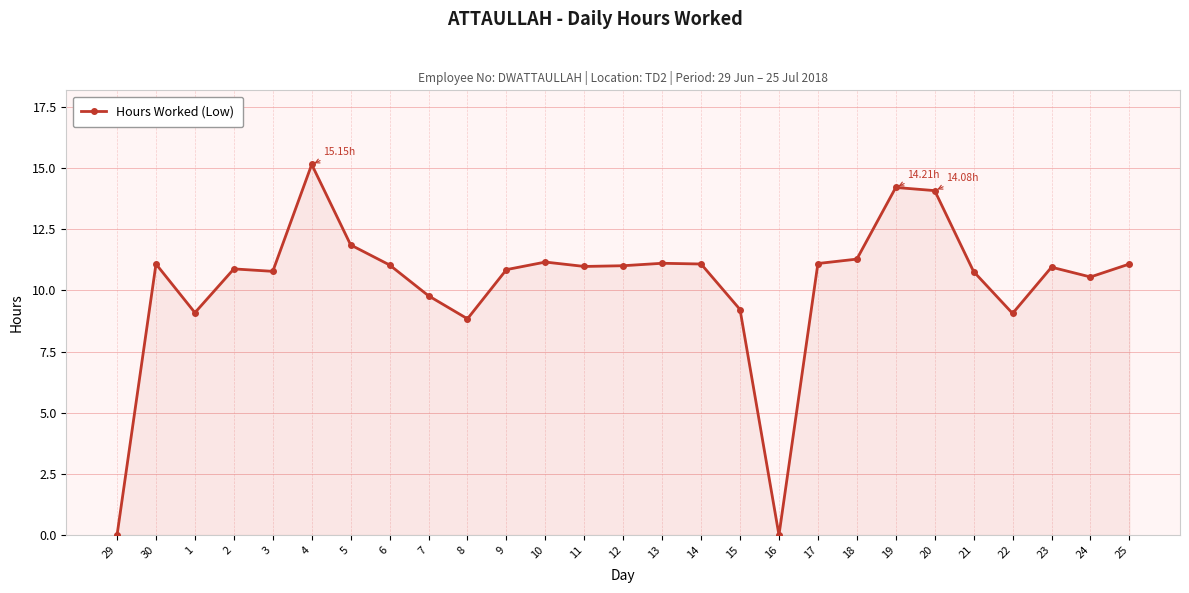

What is the sum of the values at 4 and 7?

24.9